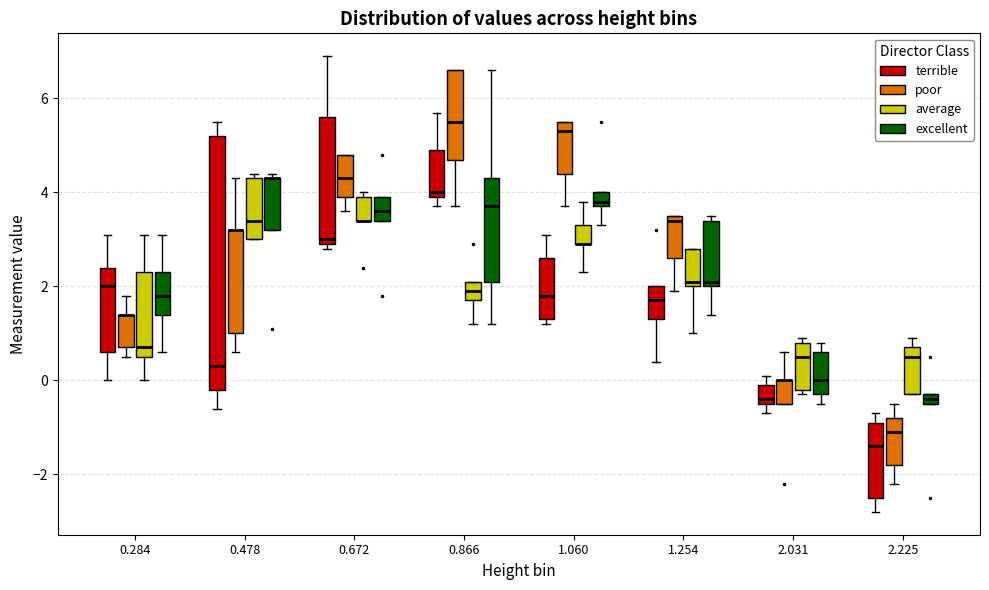

Where is the lower edge of the box for 1.060 (excellent) on the y-axis? The values are not printed on the chart, so give them approximately, as read against the axis.

3.8